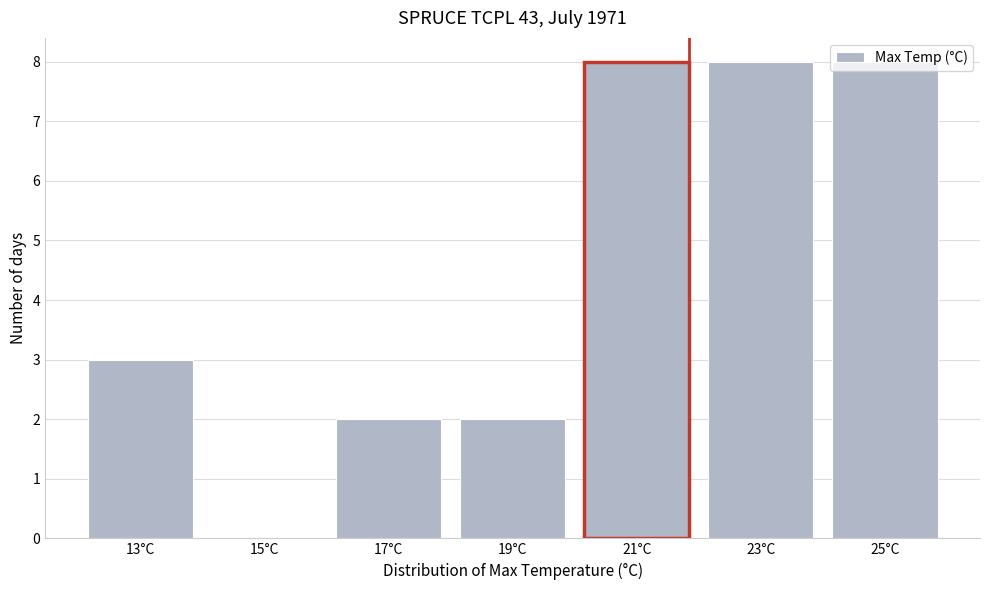

True or false: the data shows 11 at 25°C.

False